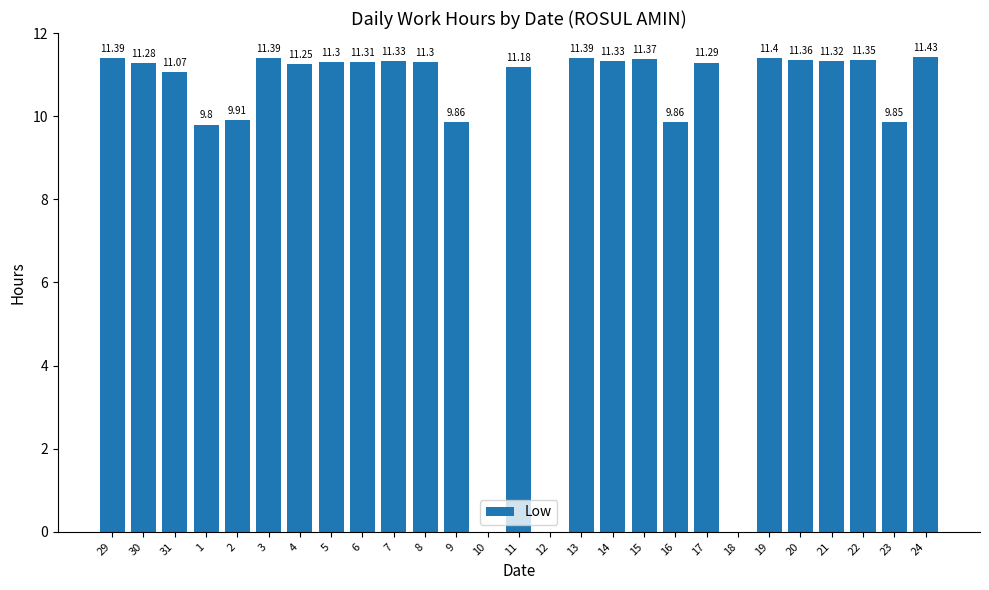

Which label corresponds to the largest value in the chart?

24